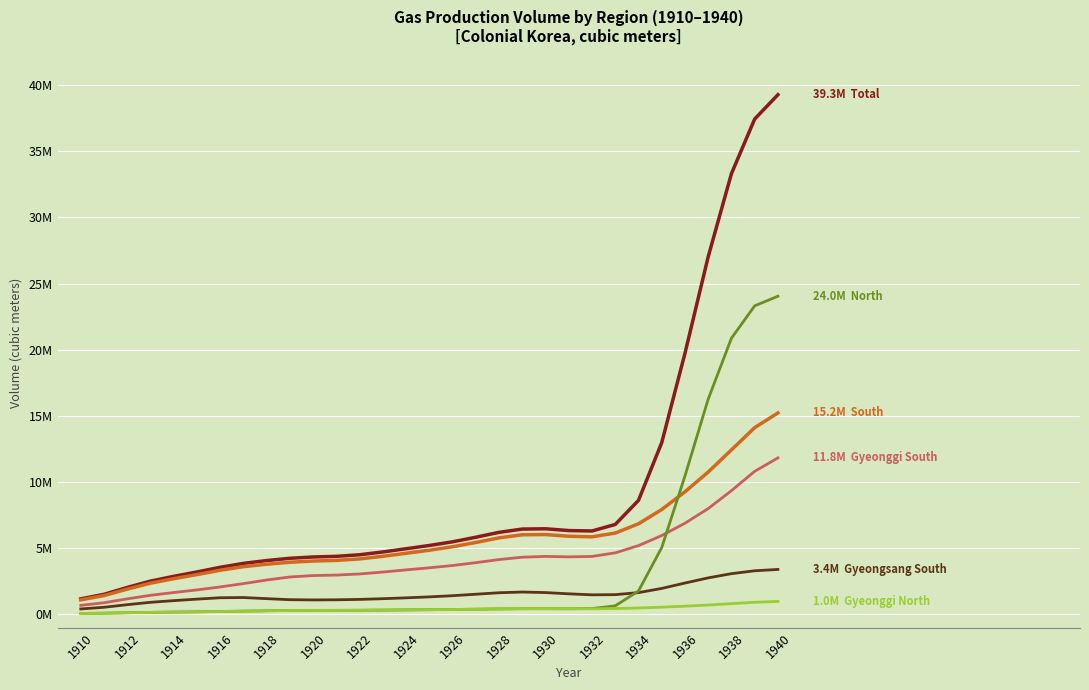

Reading left to right, list all the values displayed in this chart.

Total: 1177244.0	1520499.1	2040428.2	2518924.4	2878581.0	3209655.3	3562022.2	3857677.1	4071491.6	4243525.7	4342054.3	4389955.0	4508754.9	4721731.7	4963991.9	5209717.4	5487608.9	5833815.8	6203472.7	6450330.3	6472034.4	6336544.4	6306427.7	6797645.7	8618237.9	12976777.6	19724638.1	27024518.9	33299994.8	37425658.1	39263586.5
South: 1103220.3	1425369.1	1913766.7	2363173.3	2700214.6	3010214.8	3338831.9	3608433.7	3794673.1	3944366.7	4034708.0	4081477.5	4193461.6	4393167.3	4620646.9	4851986.8	5113525.2	5438962.3	5786270.1	6017577.3	6036743.7	5907866.6	5863345.1	6148067.5	6847213.5	7925743.7	9265401.1	10758914.5	12431150.5	14112914.3	15223580.1
Gyeonggi South: 687388.6	883382.4	1176185.2	1446316.7	1656398.5	1852906.8	2077694.8	2330273.6	2601462.4	2830747.5	2937706.8	2974547.0	3057398.1	3203611.9	3366860.6	3524486.8	3697171.2	3911546.9	4146380.7	4324880.1	4383942.3	4350286.2	4381229.8	4652994.2	5198316.3	5960509.0	6891857.7	7997066.2	9350592.8	10813251.4	11824777.3
Gyeongsang South: 415831.6	541986.8	737581.6	916856.6	1043816.1	1157308.0	1261137.1	1278160.2	1193210.6	1113619.2	1097001.2	1106930.6	1136063.4	1189555.4	1253786.2	1327500.0	1416354.0	1527415.4	1639889.4	1692697.3	1652801.4	1557580.4	1482115.3	1495073.3	1648897.2	1965234.7	2373543.4	2761848.3	3080557.7	3299662.8	3398802.9
North: 74023.7	95130.0	126661.4	155751.1	178366.4	199440.5	223190.3	249243.4	276818.6	299159.0	307346.4	308477.5	315293.3	328564.4	343345.1	357730.6	374083.7	394853.4	417202.6	432752.9	435290.7	428677.8	443082.7	649578.2	1771024.5	5051033.9	10459237.0	16265604.4	20868844.3	23312743.8	24040006.3
Gyeonggi North: 74023.7	95130.0	126661.4	155751.1	178366.4	199440.5	223190.3	249243.4	276818.6	299159.0	307346.4	308477.5	315293.3	328564.4	343345.1	357730.6	374083.7	394853.4	417202.6	432752.9	435290.7	427964.6	426067.5	445906.0	489029.7	548982.0	622835.4	711651.4	816468.7	919239.7	982778.3